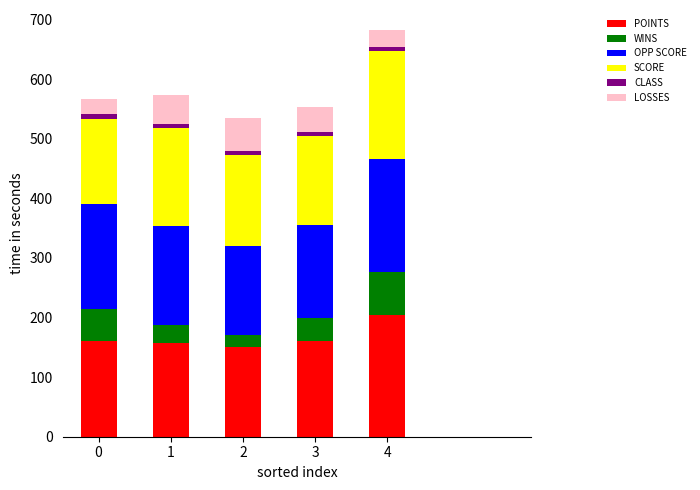

What is the lowest value of the POINTS series?

151